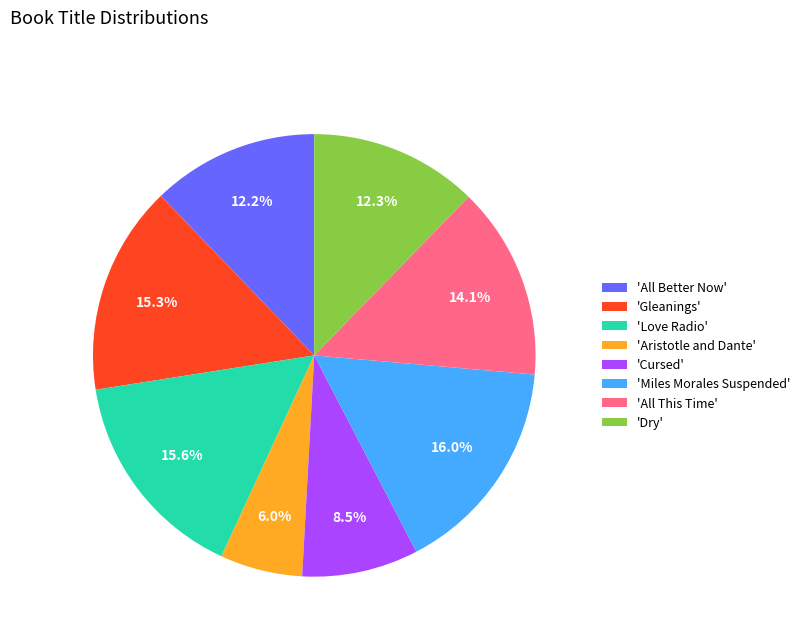

Which slice is the smallest?

'Aristotle and Dante'